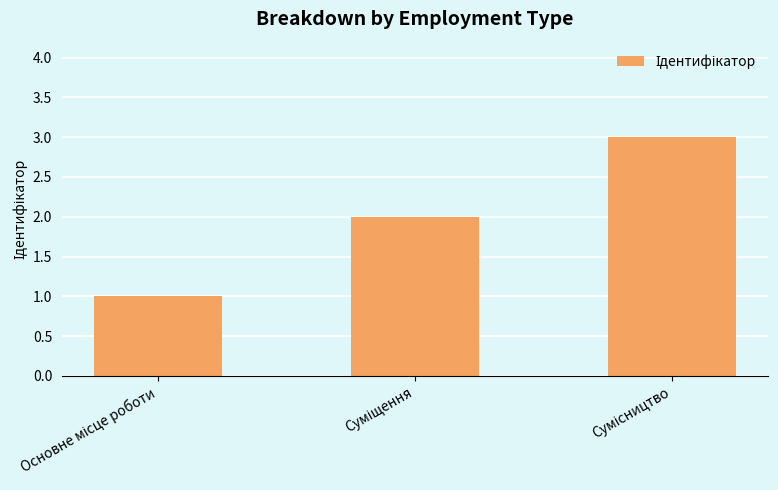

What is the greatest value displayed?

3